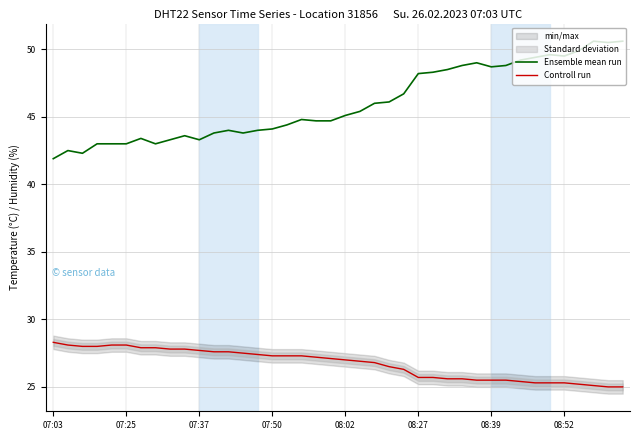

At which category is the sum across all series the highest?

37